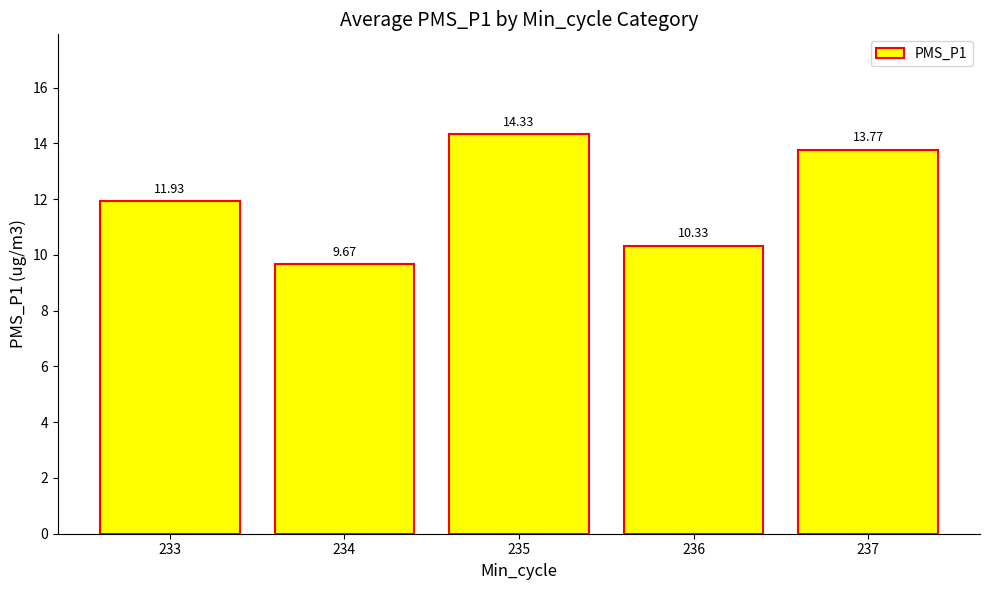

What is the maximum value shown in the chart?

14.3